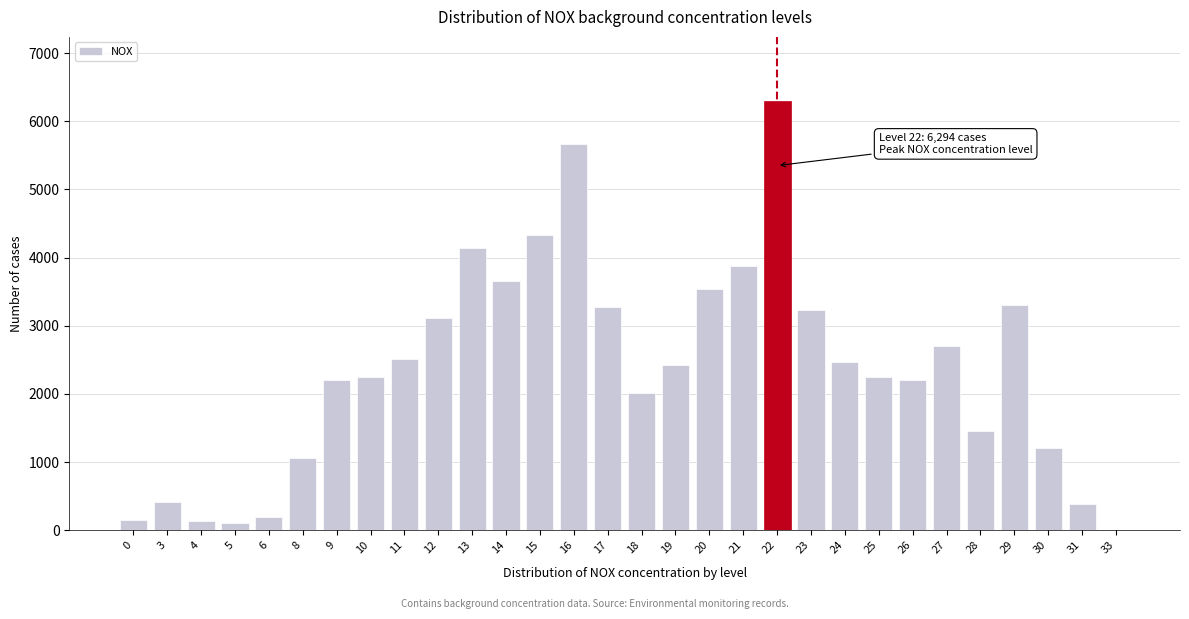

Is it true that the value at 27 is 2701?

True